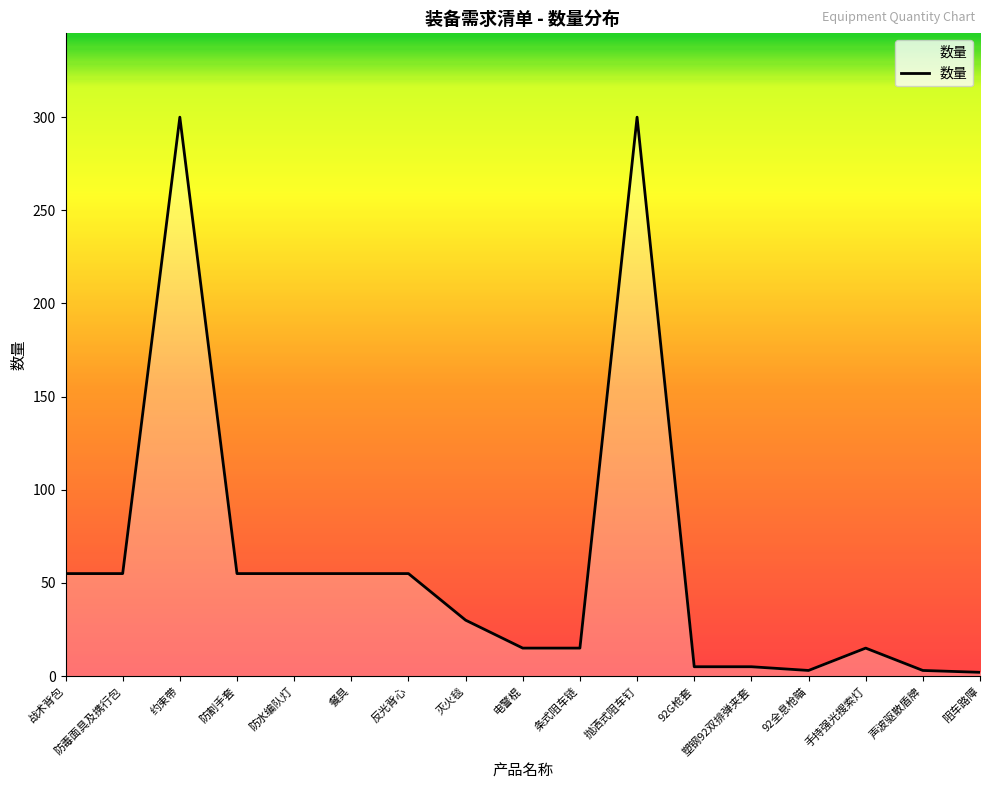

What is the difference between the maximum and minimum values?

298